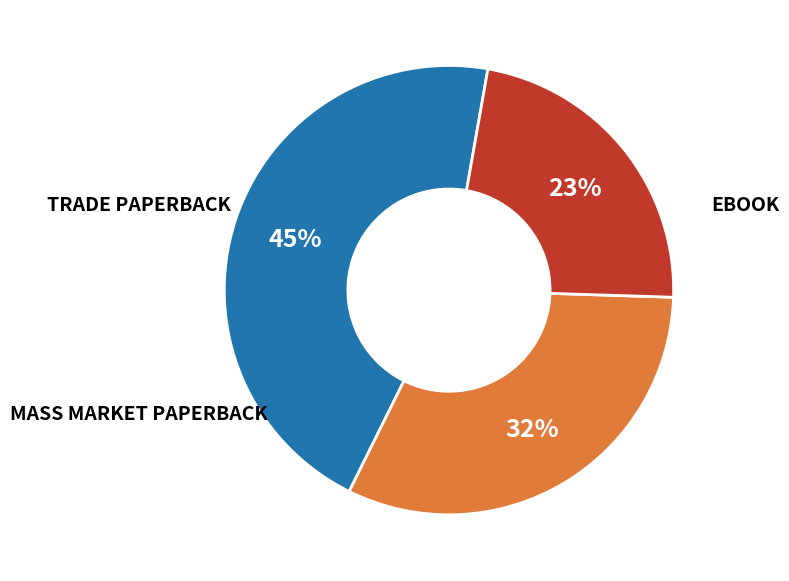

To the nearest percent, what is the average slice percentage?

33%